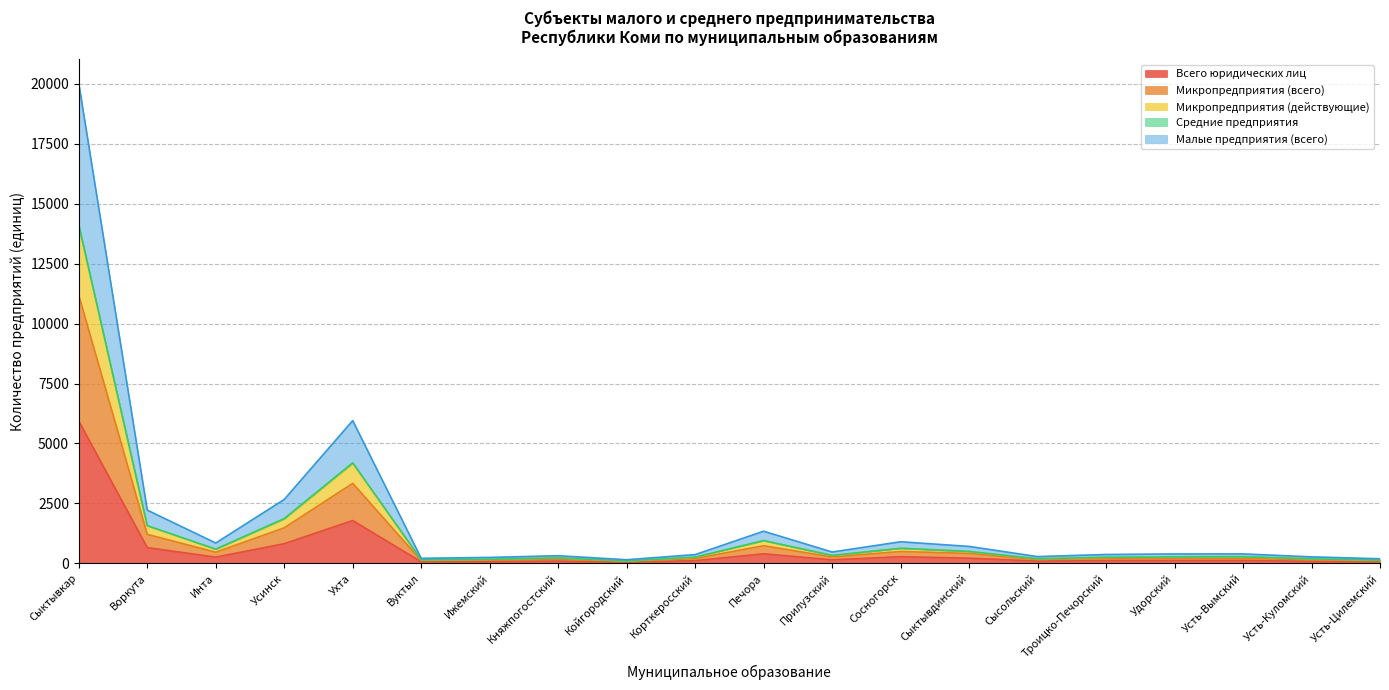

Which series has the largest range (max minus min)?

Малые предприятия (всего)